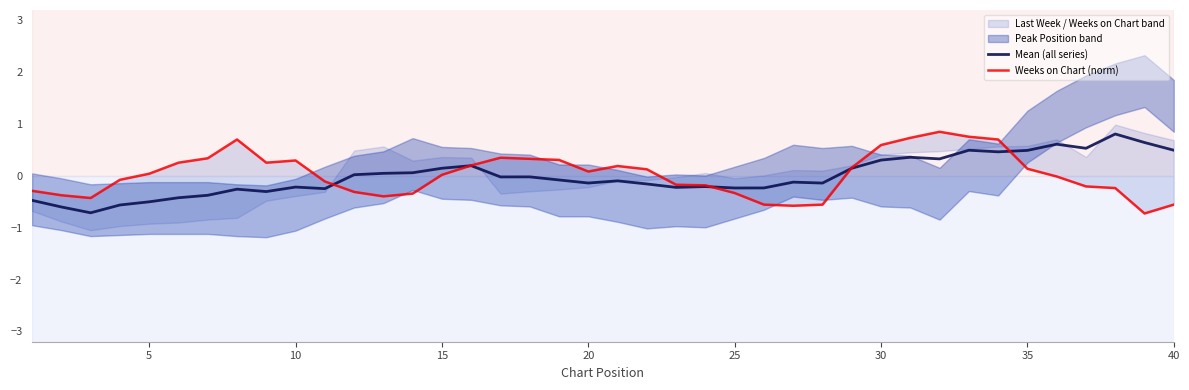

Does the chart have visible grid lines?

No